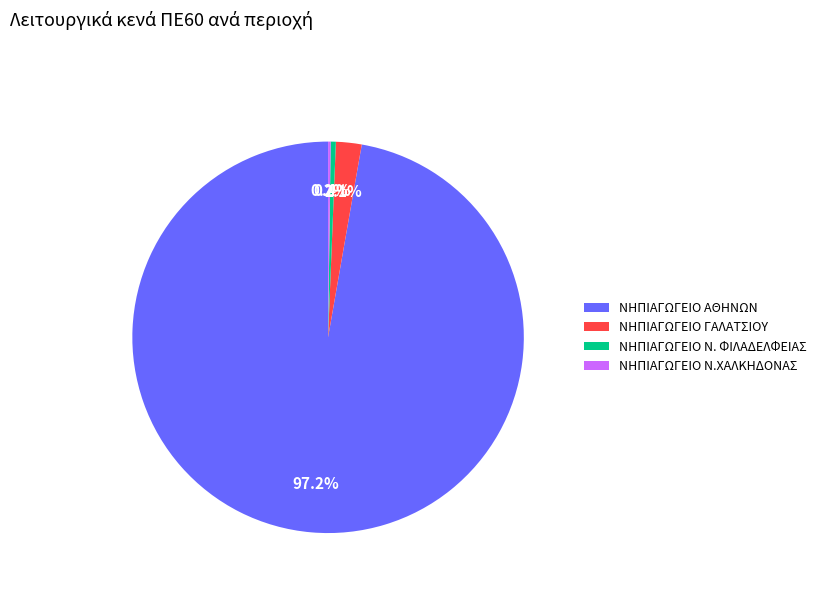

What percentage is NOT represented by ΝΗΠΙΑΓΩΓΕΙΟ ΓΑΛΑΤΣΙΟΥ?

97.9%